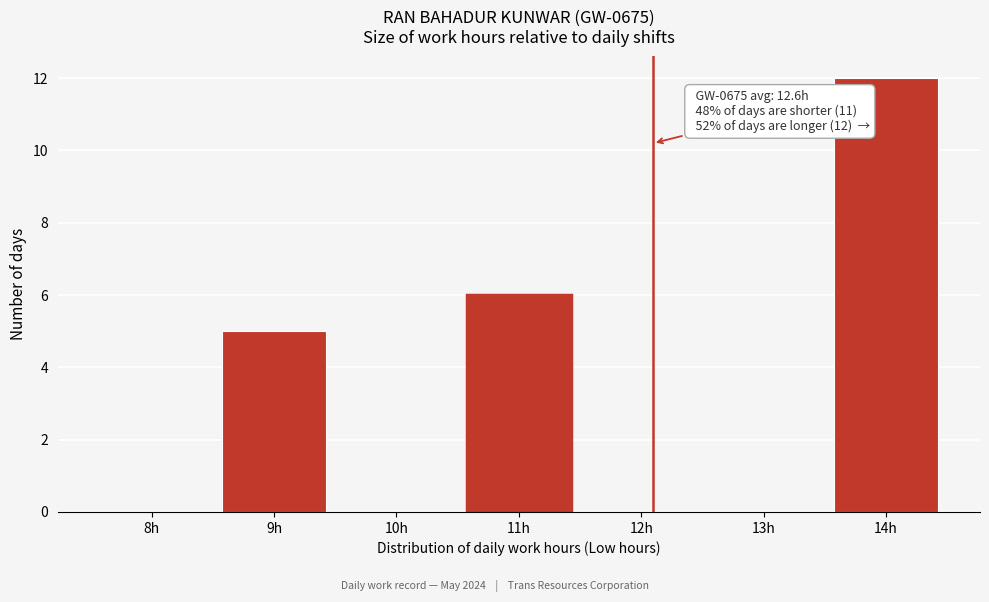

Reading right to left, extract all data points from this chart.

14h=12	13h=0	12h=0	11h=6	10h=0	9h=5	8h=0